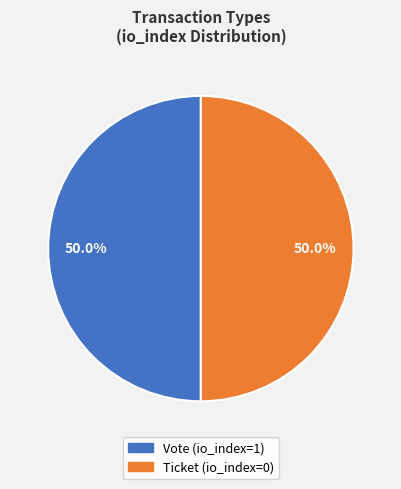

Approximately how many times larger is the value at Ticket compared to Vote?

1.0